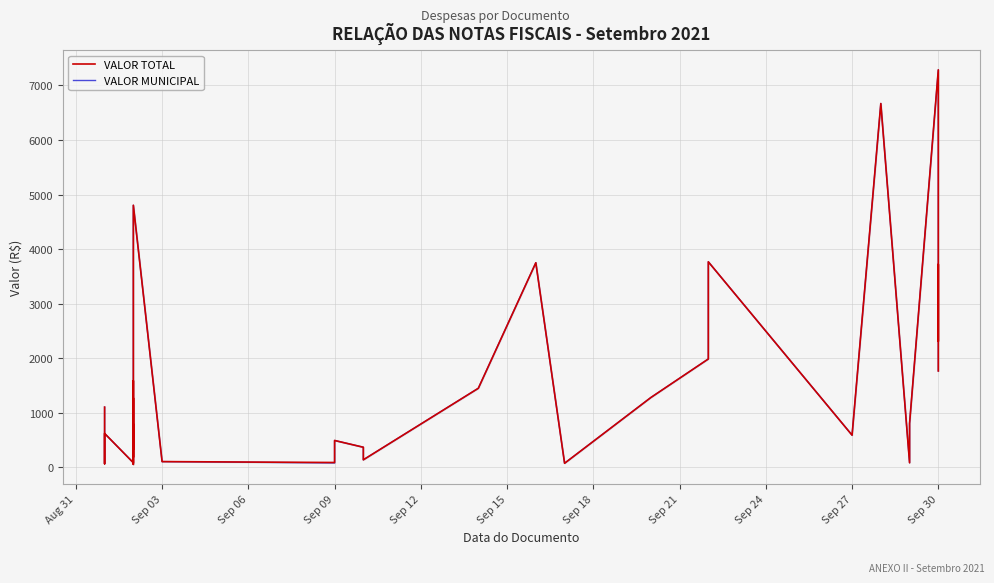

The value of VALOR MUNICIPAL at 20 is 221.7. True or false?

False